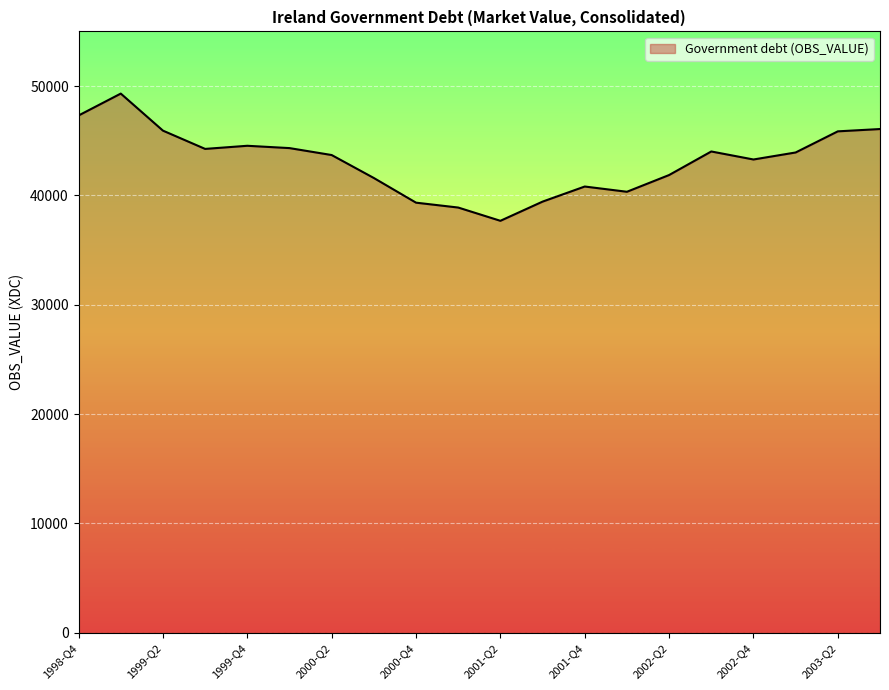

What is the minimum value shown in the chart?

37675.0